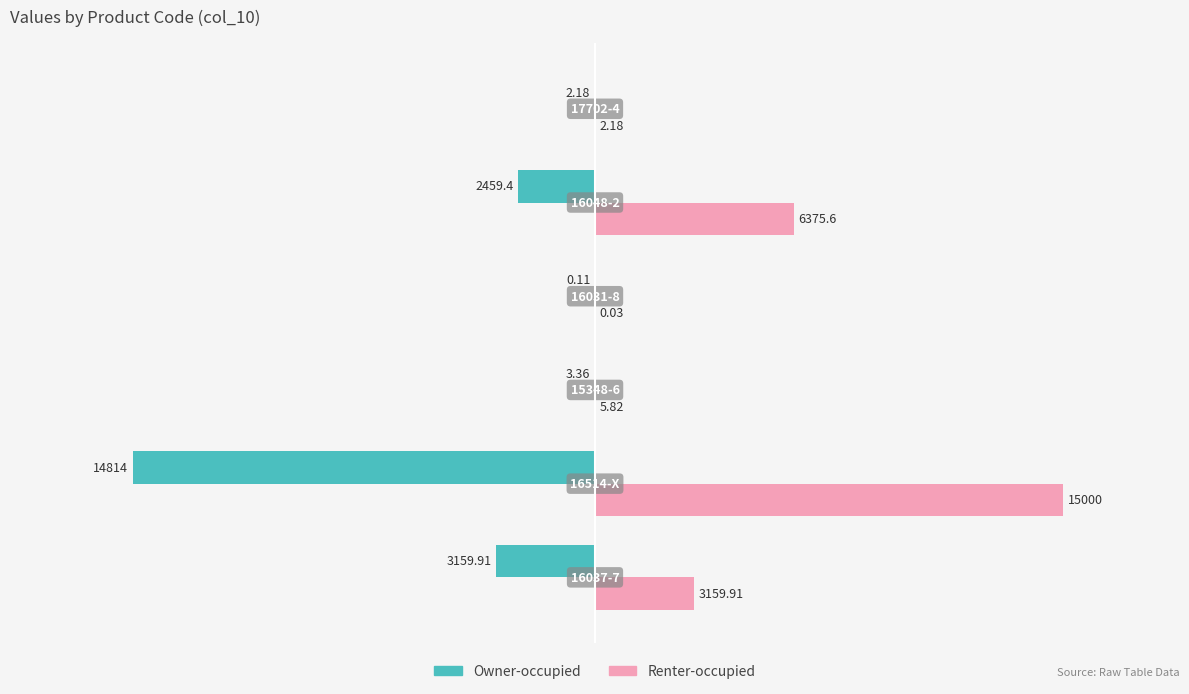

What is the sum of all Owner-occupied values?

-20439.0